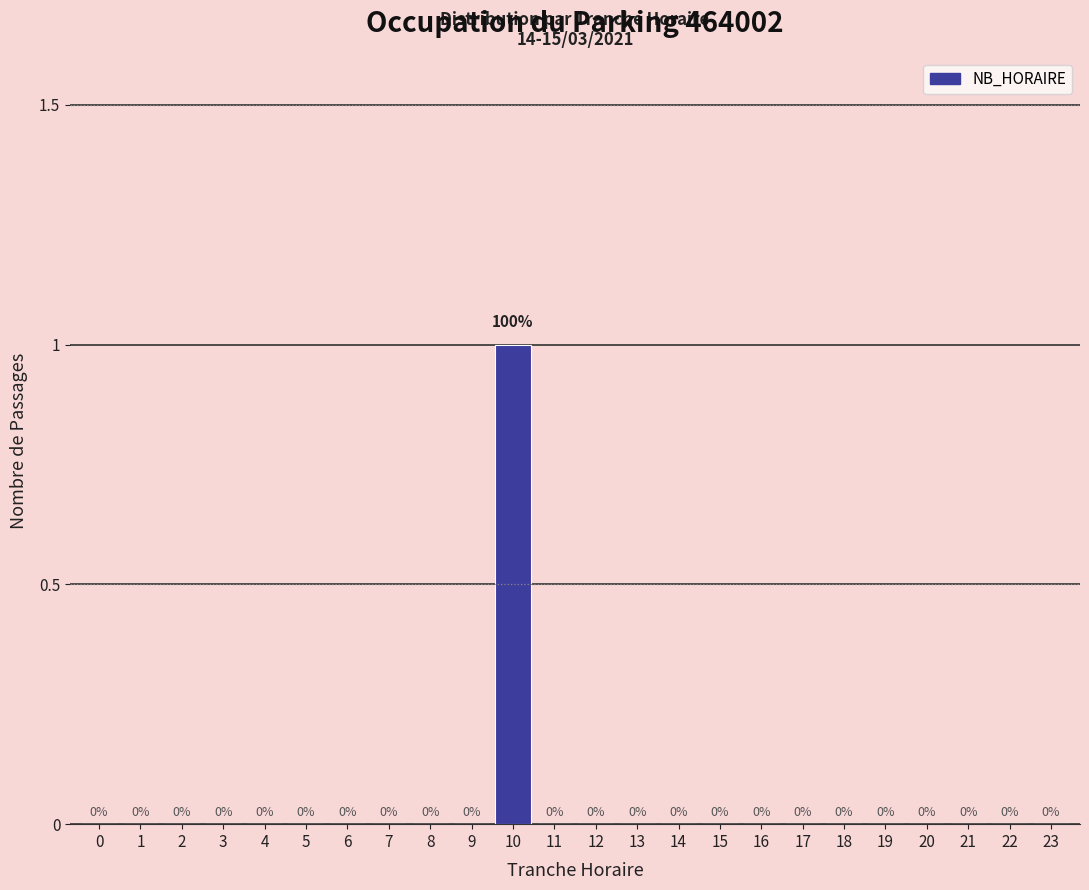

Reading left to right, what are all the values shown in this chart?

0=0	1=0	2=0	3=0	4=0	5=0	6=0	7=0	8=0	9=0	10=1	11=0	12=0	13=0	14=0	15=0	16=0	17=0	18=0	19=0	20=0	21=0	22=0	23=0